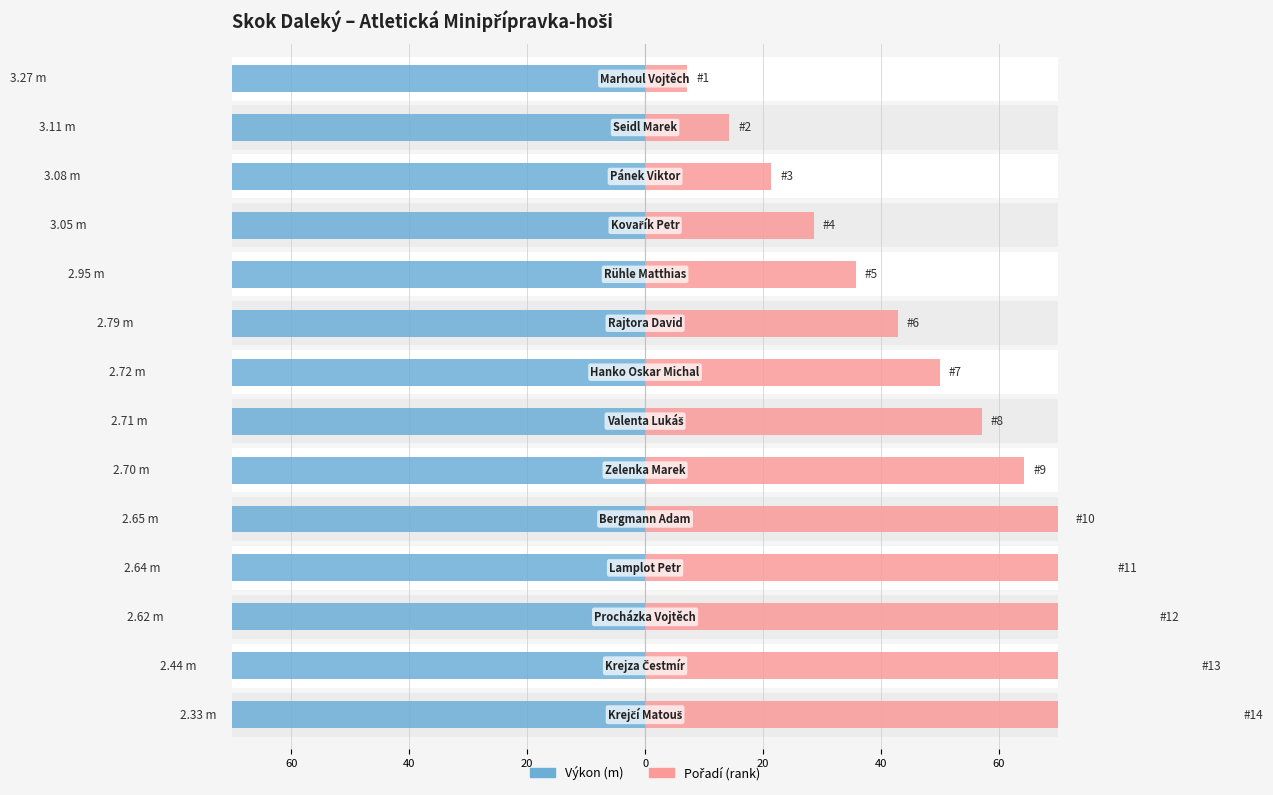

Reading left to right, what are all the values shown in this chart?

Výkon: -100.0	-95.1	-94.2	-93.3	-90.2	-85.3	-83.2	-82.9	-82.6	-81.0	-80.7	-80.1	-74.6	-71.3
Pořadí: 7.1	14.3	21.4	28.6	35.7	42.9	50.0	57.1	64.3	71.4	78.6	85.7	92.9	100.0